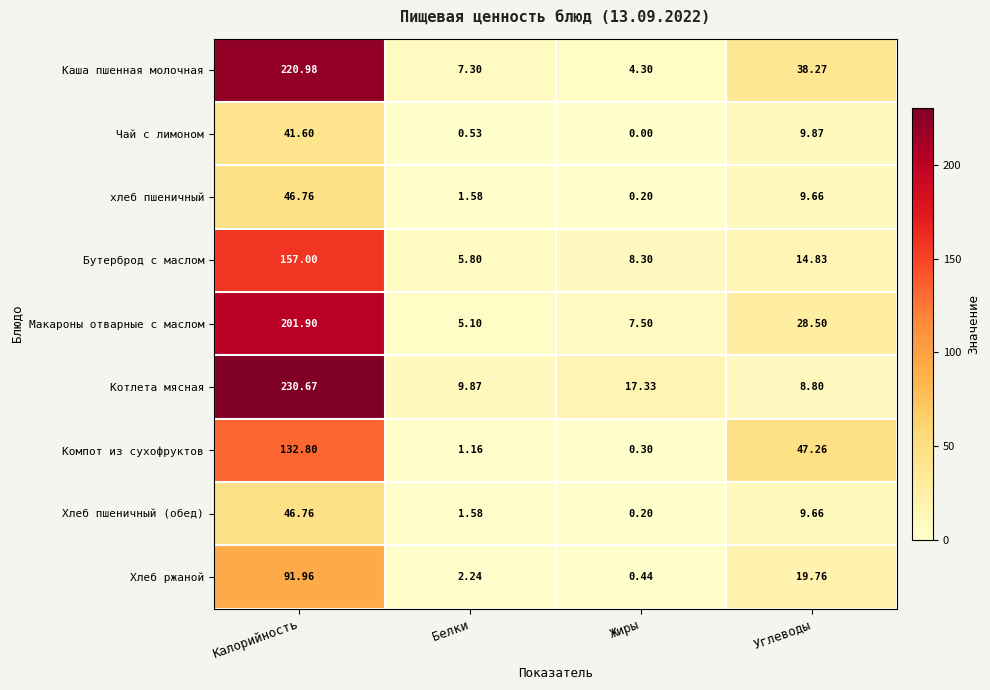

Is the value of Макароны отварные с маслом at Белки greater than the value of Чай с лимоном at Белки?

Yes